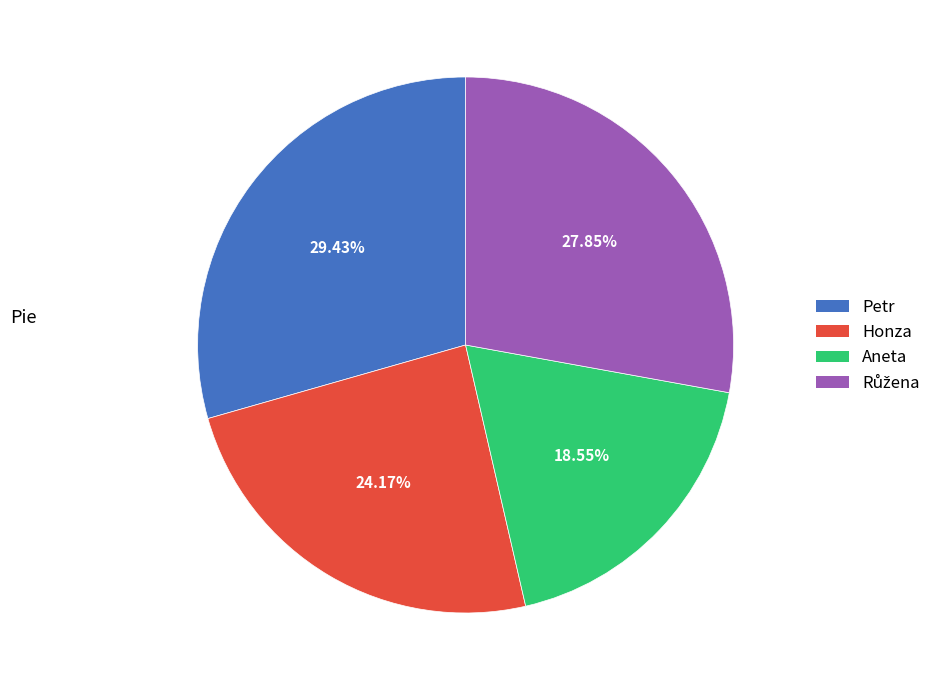

Do Honza and Aneta together represent more than half of the pie?

No